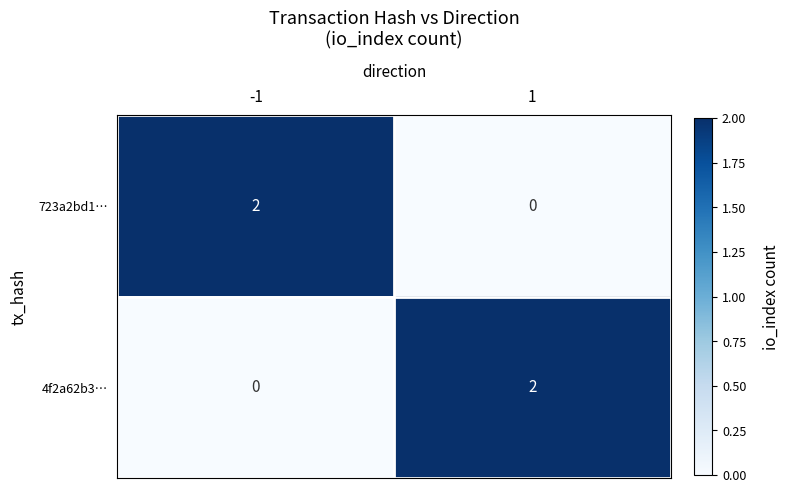

True or false: 4f2a62b3… has a value of 2 at 1.

True